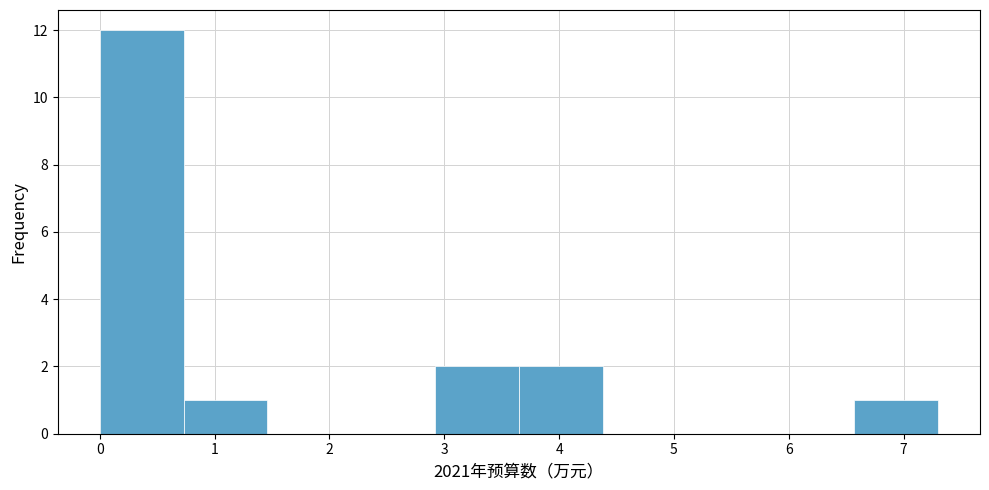

What is the height of the bar covering 6.57 to 7.30 on the x-axis? Neither the bar edges nor the heights are printed on the chart, so give them approximately, as read against the axes.

1